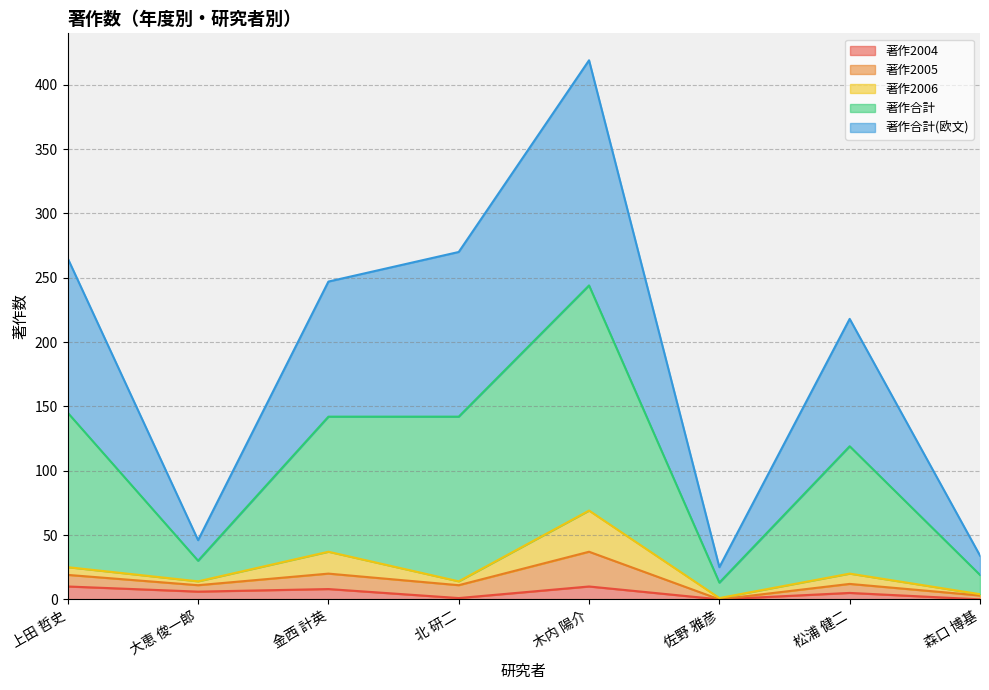

Where is the first local minimum for 著作2004?

大恵 俊一郎